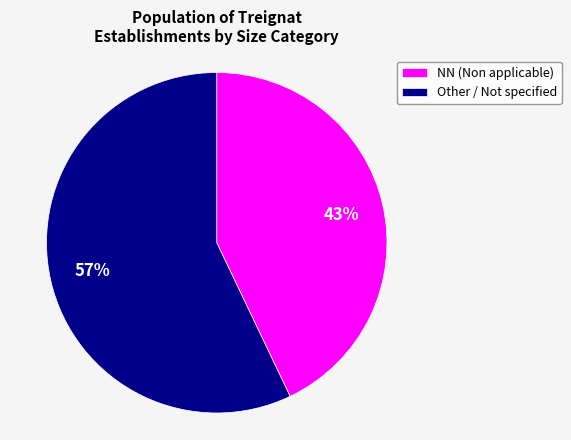

Is Other / Not specified the majority of the pie?

Yes